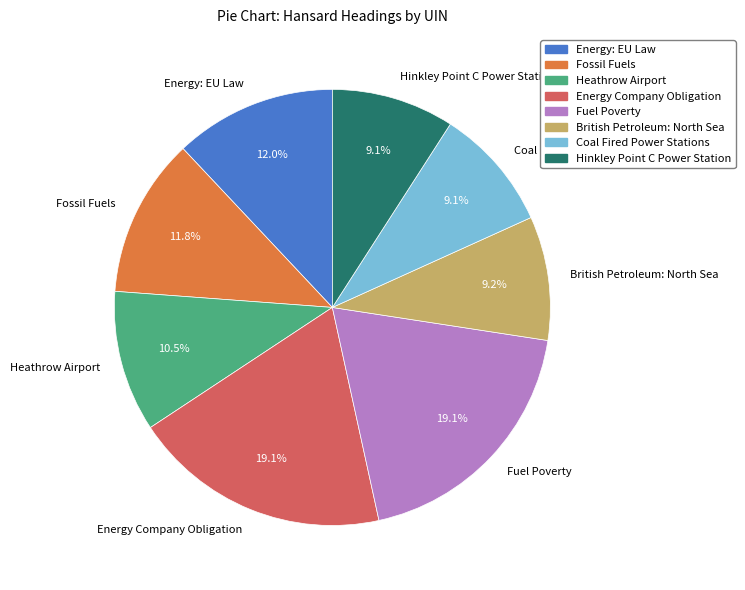

To the nearest percent, what portion does Energy: EU Law represent?

12%